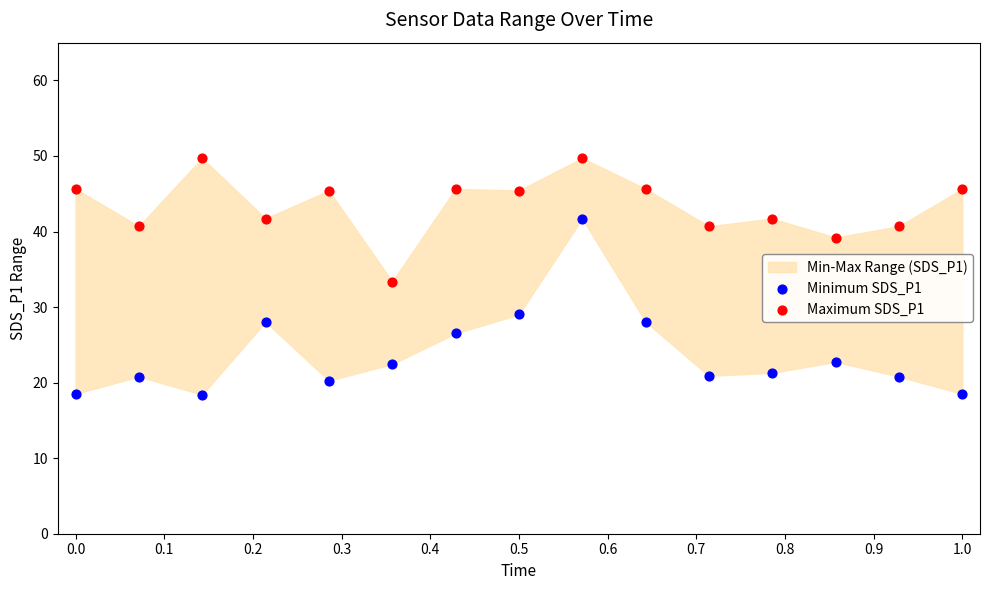

Which series contains the lowest Y value?

Minimum SDS_P1